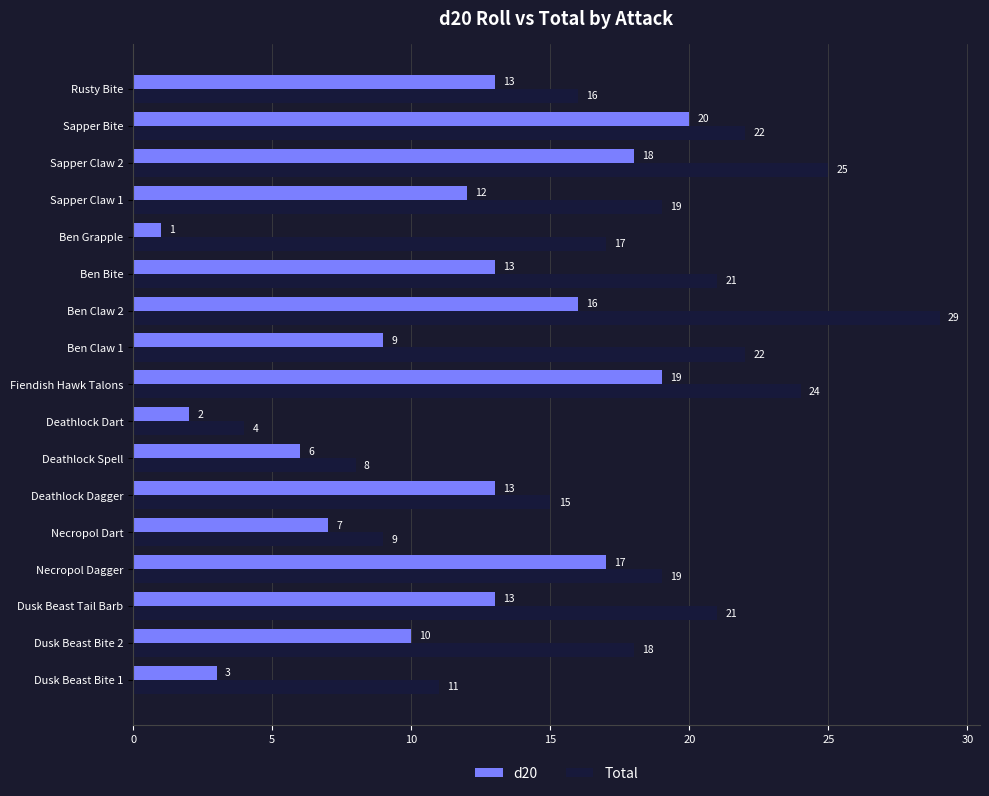

What is the greatest value displayed?

29